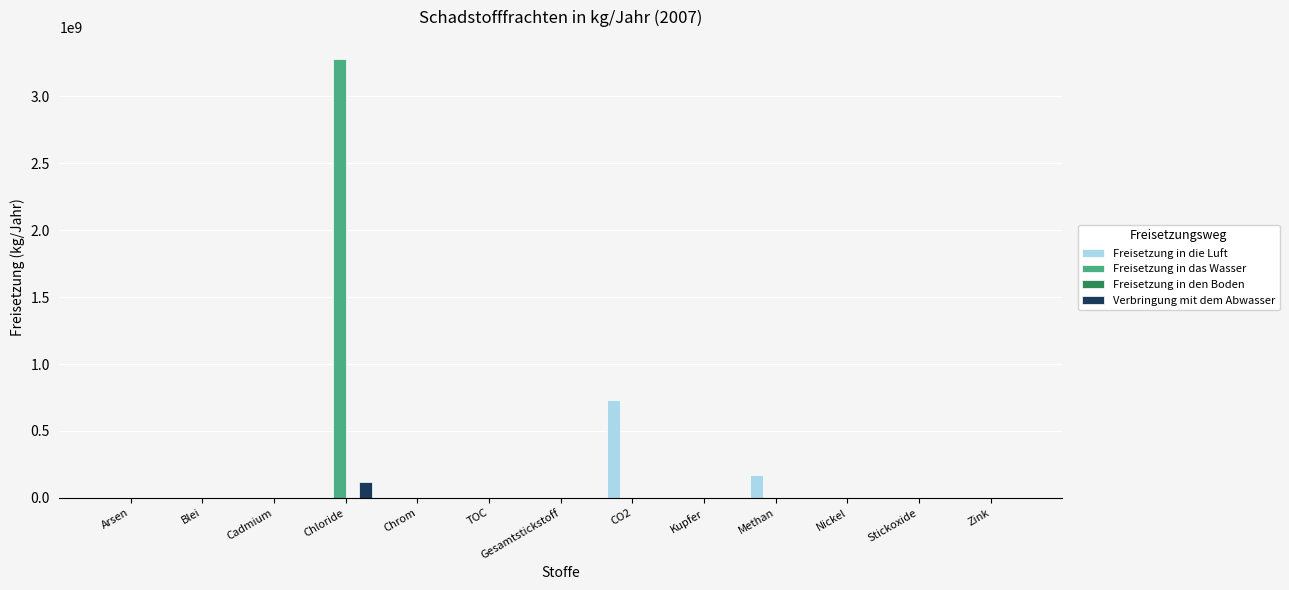

Between Chloride and Nickel, which series saw the biggest shift?

Freisetzung in das Wasser